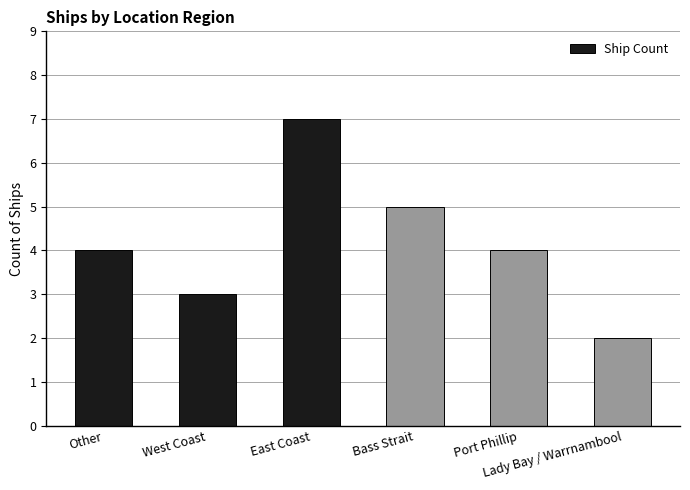

What position from the left is East Coast?

3